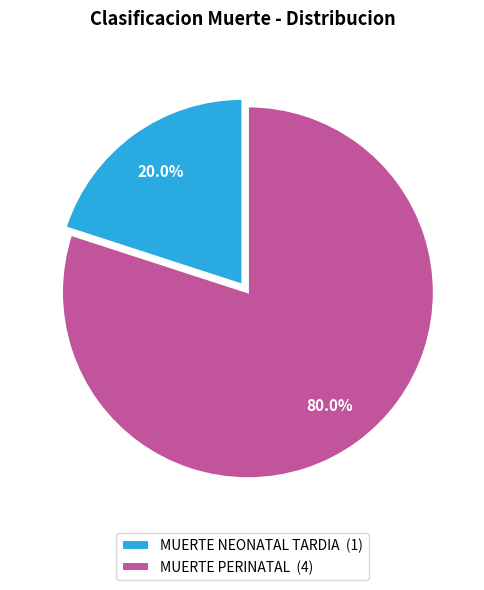

Which slice represents more than half of the pie?

MUERTE PERINATAL